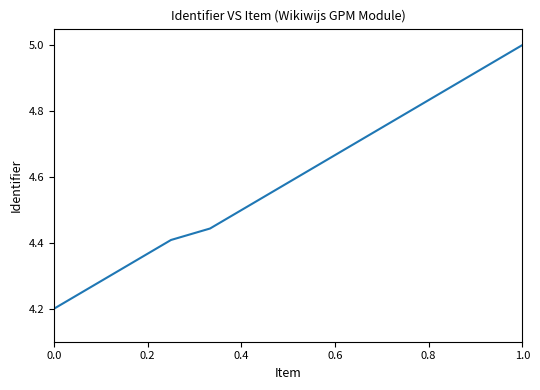

True or false: there are more than 1 points higher than both neighbors.

False